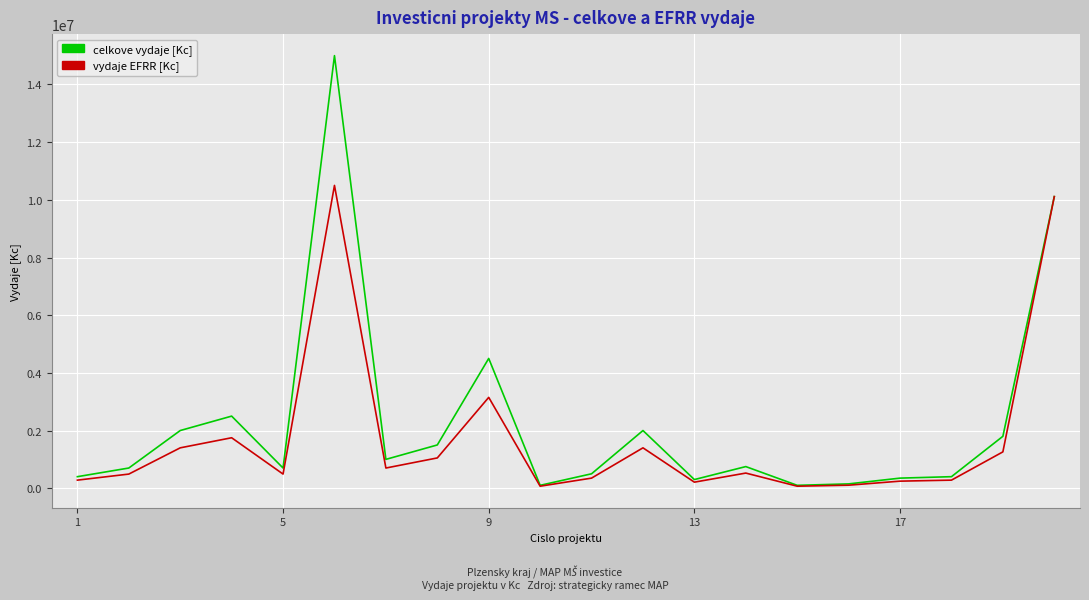

Which series has the largest range (max minus min)?

celkove vydaje [Kc]